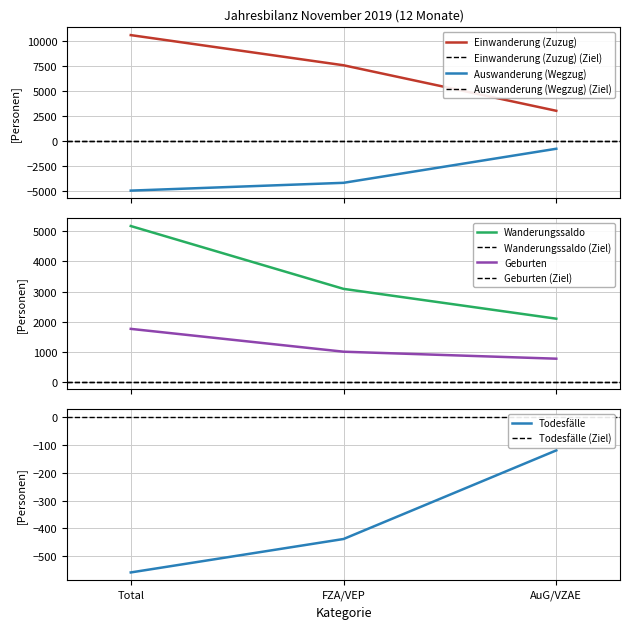

The value of Wanderungssaldo at AuG/VZAE is 2094. True or false?

True